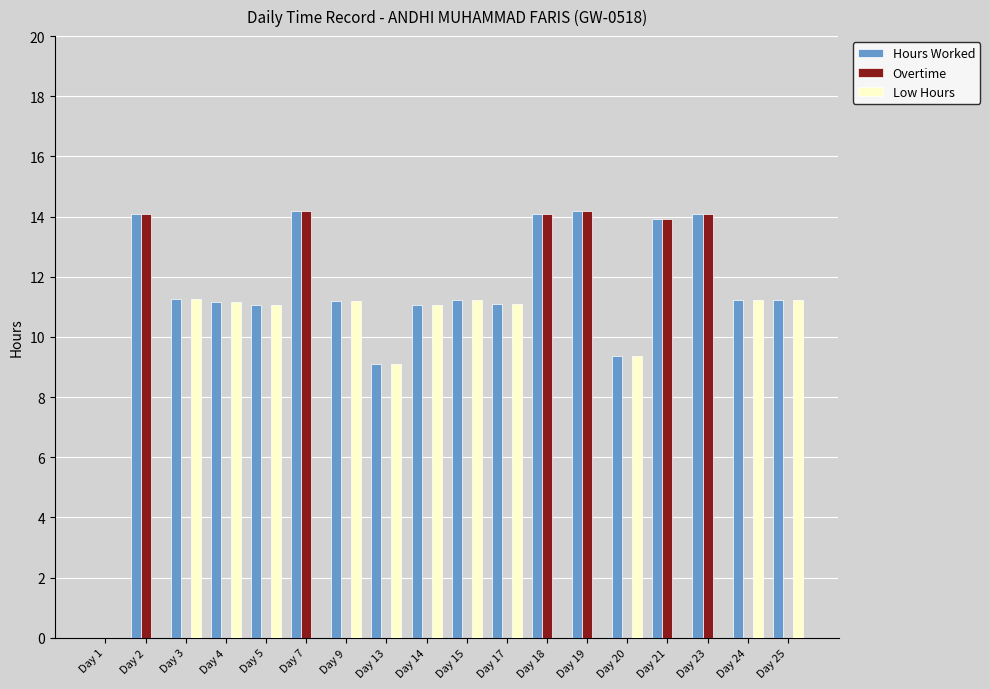

What is the sum of all Hours Worked values?

203.5